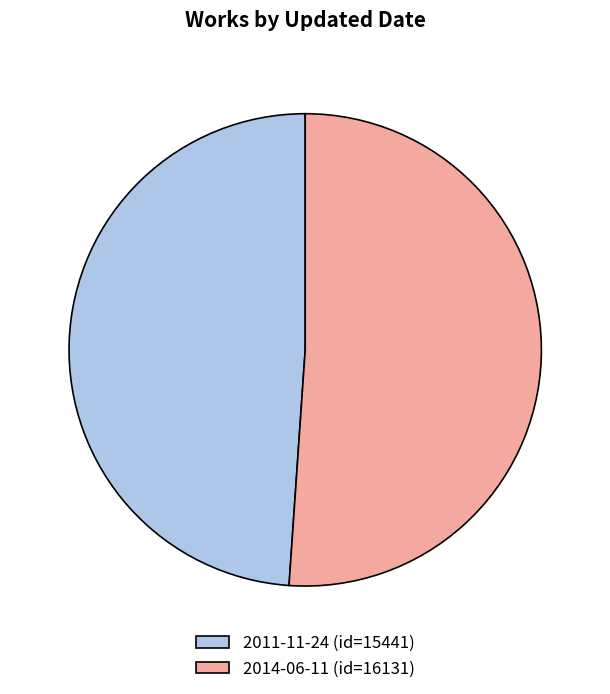

Is it true that 2014-06-11 (id=16131) is 51% of the pie?

True